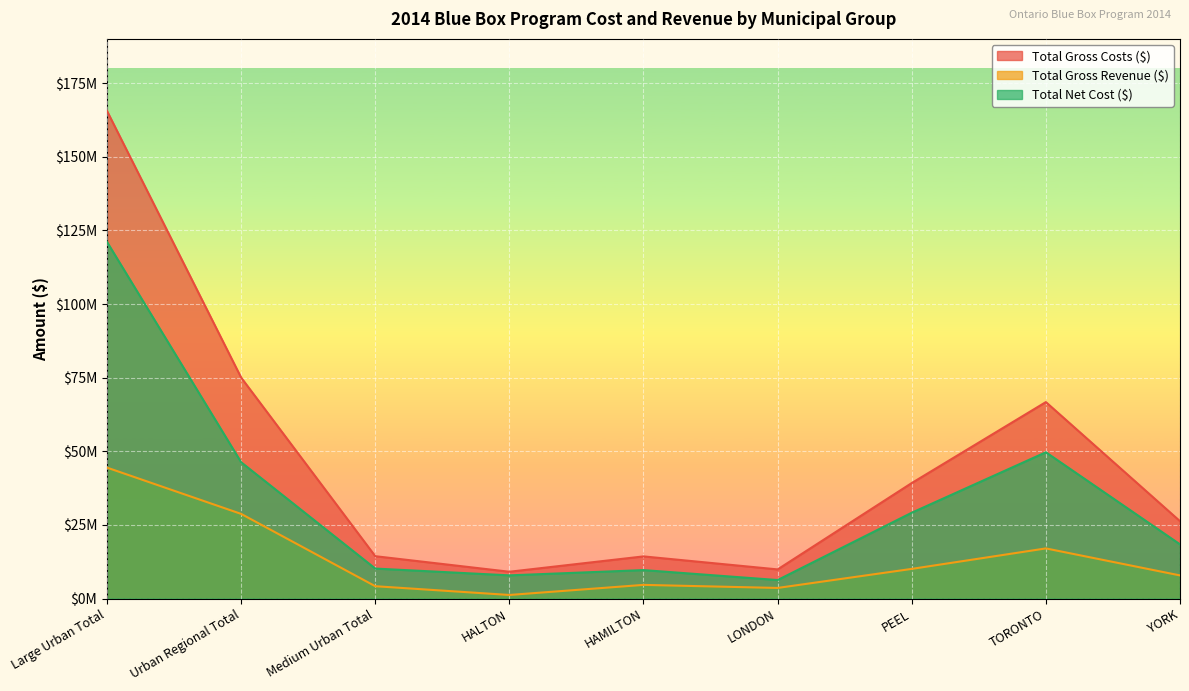

What are all the series names shown in the legend?

Total Gross Costs ($), Total Gross Revenue ($), Total Net Cost ($)